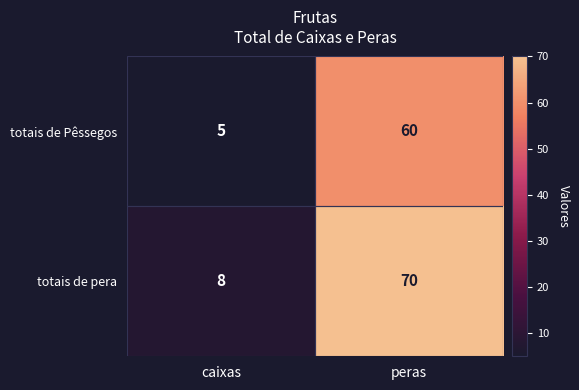

List the series in order of their overall mean, highest first.

totais de pera, totais de Pêssegos